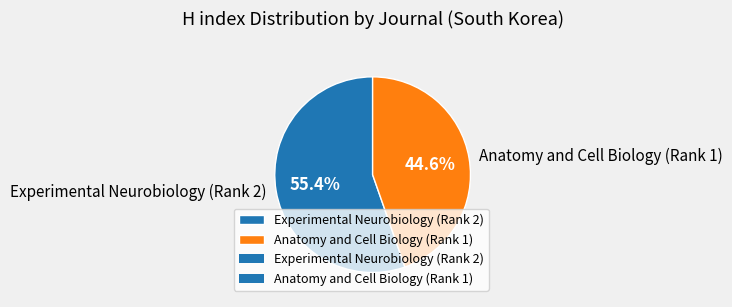

Which category has the smallest portion of the pie?

Anatomy and Cell Biology (Rank 1)